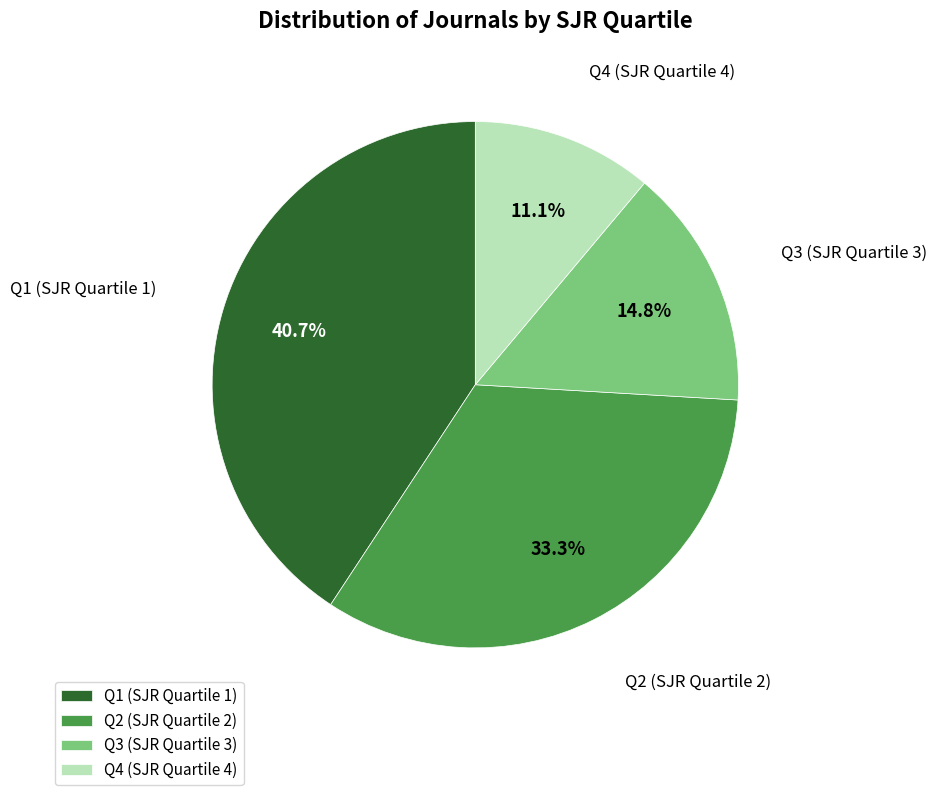

To the nearest percent, what portion does Q1 represent?

41%